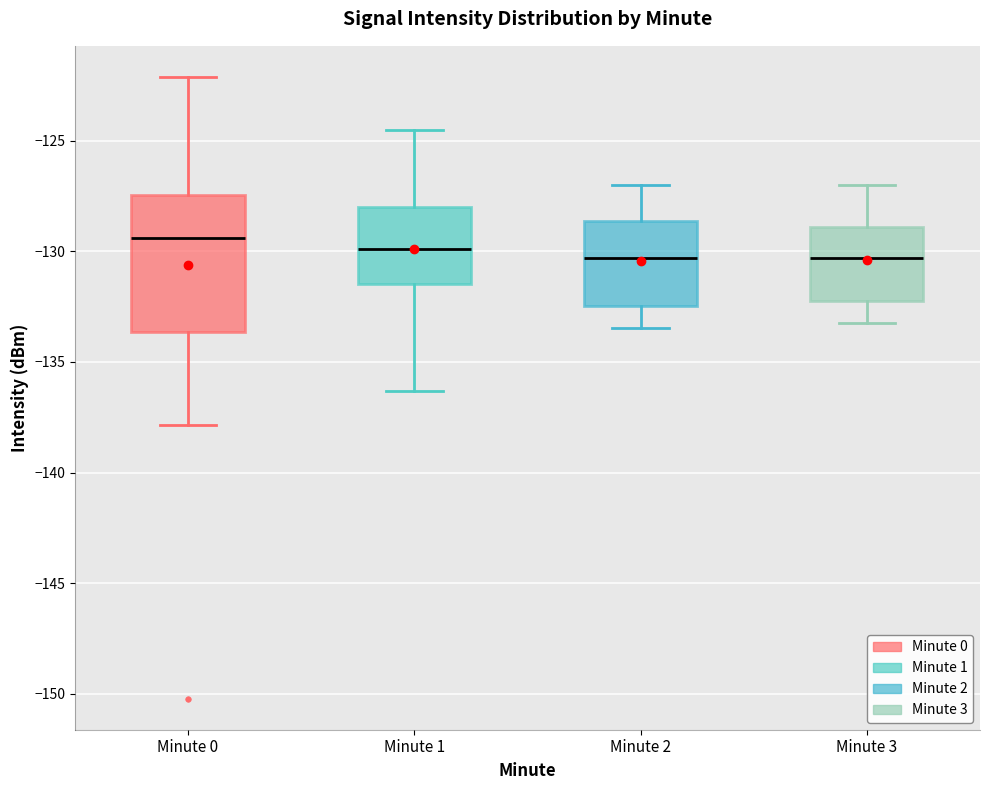

Where is the lower edge of the box for Minute 1 on the y-axis? The values are not printed on the chart, so give them approximately, as read against the axis.

-131.5